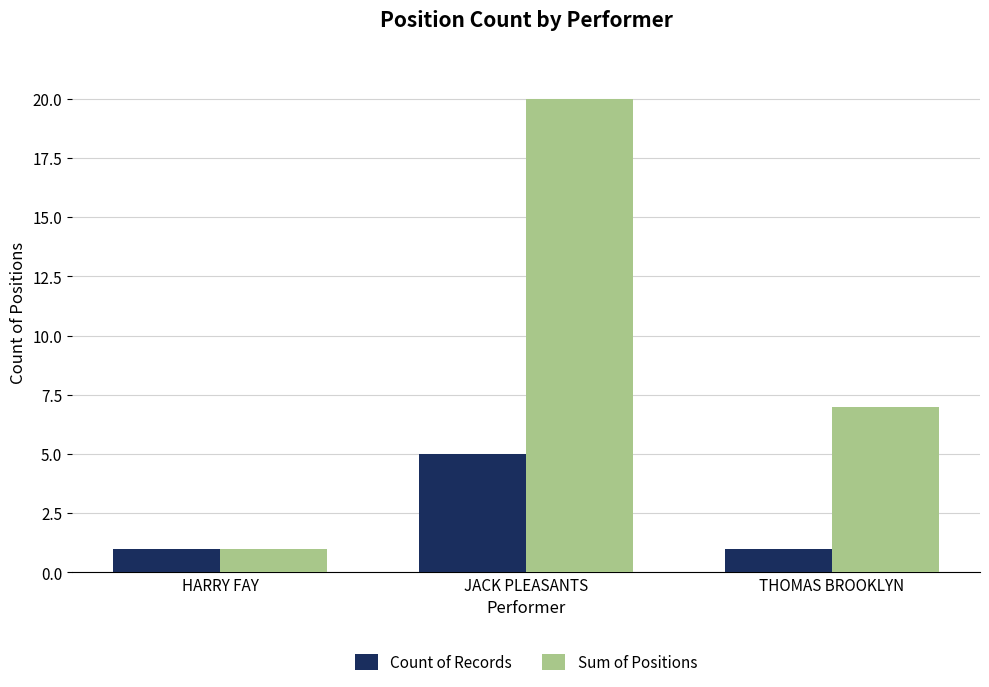

Rank the series by their maximum value, from highest to lowest.

Sum of Positions, Count of Records